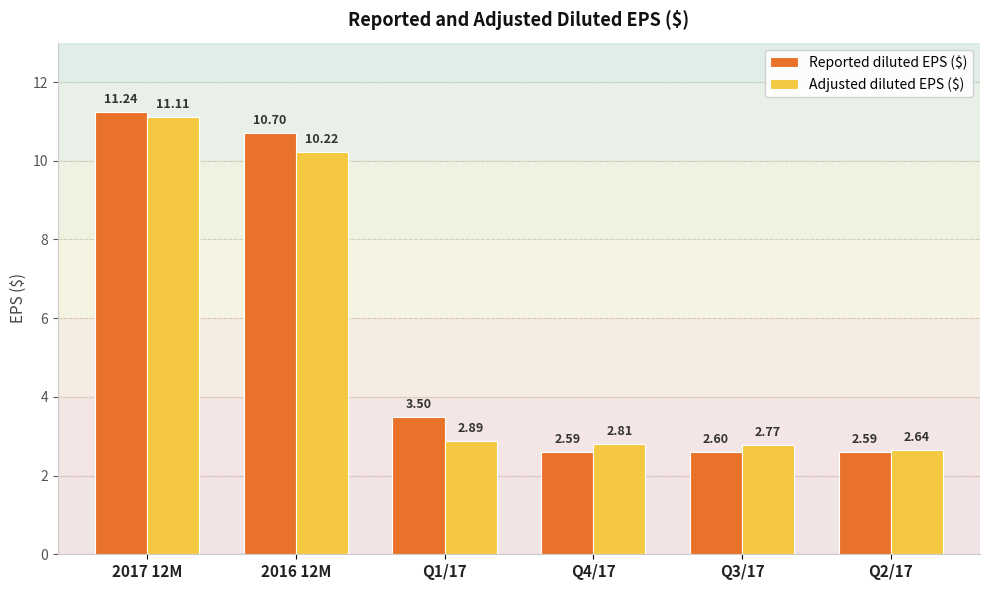

What is the sum of the Adjusted diluted EPS ($) values at Q4/17 and Q2/17?

5.5